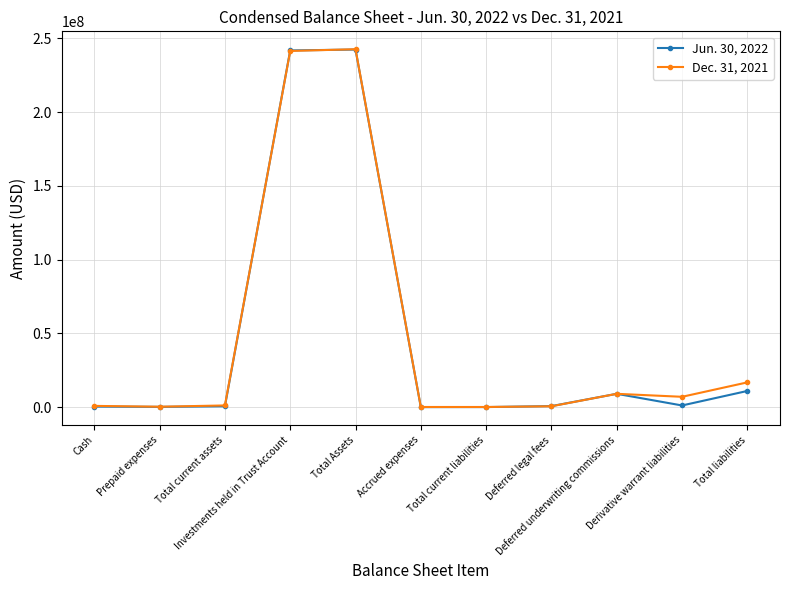

In Jun. 30, 2022, how many points are higher than both neighbors (excluding endpoints)?

2